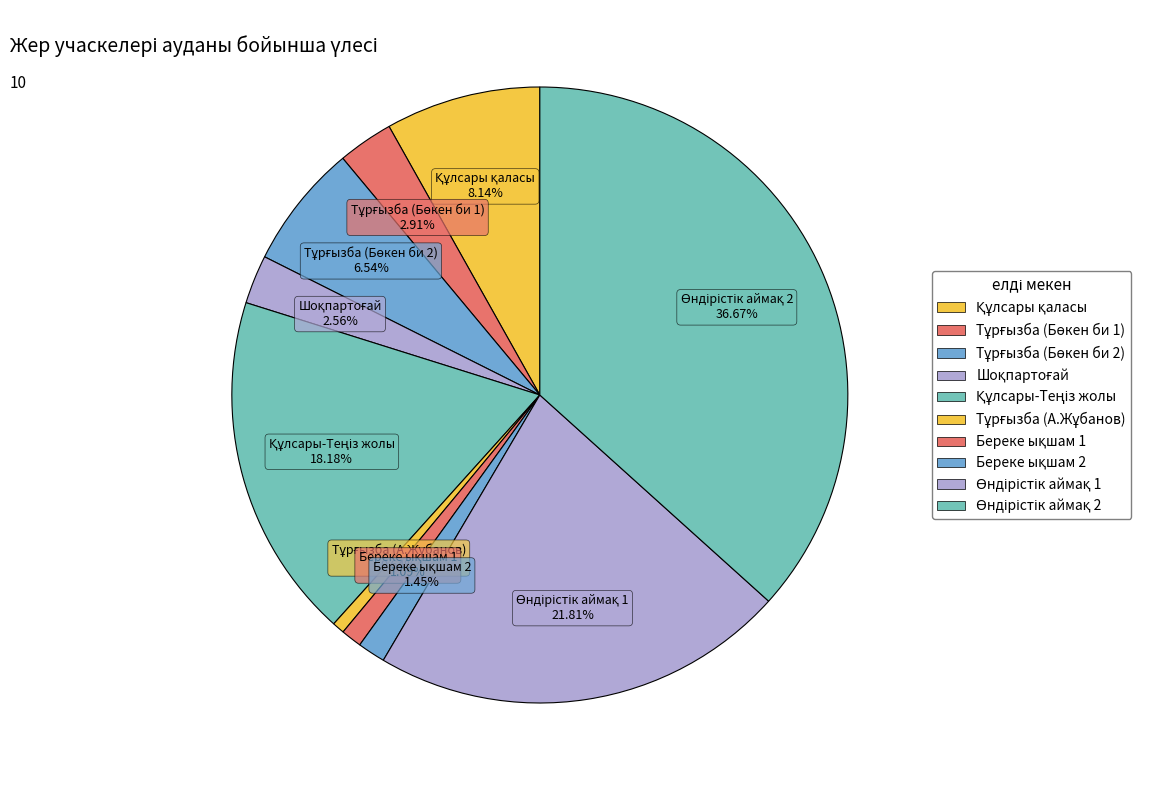

Count the number of slices in the pie.

10